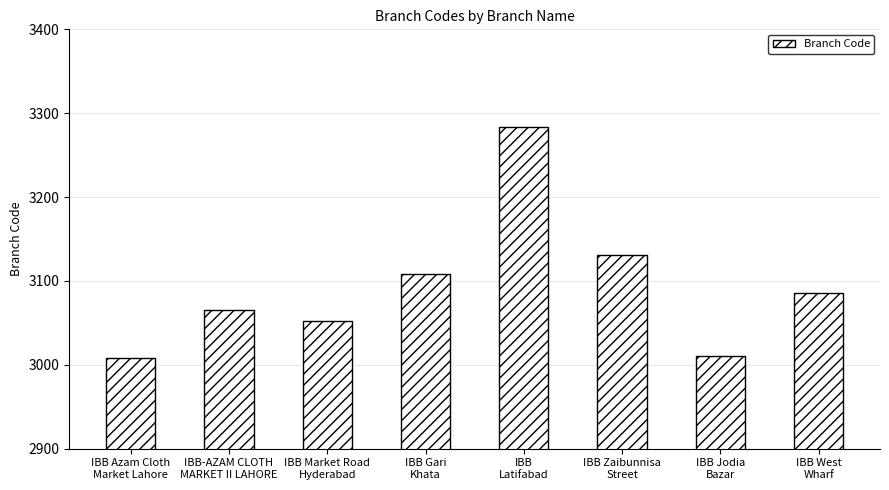

Does the chart contain any negative values?

No